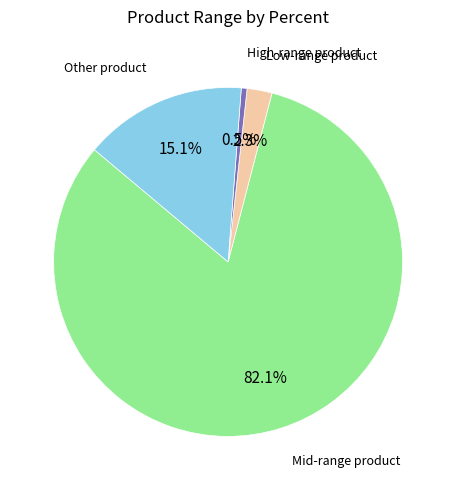

What is the majority slice?

Mid-range product